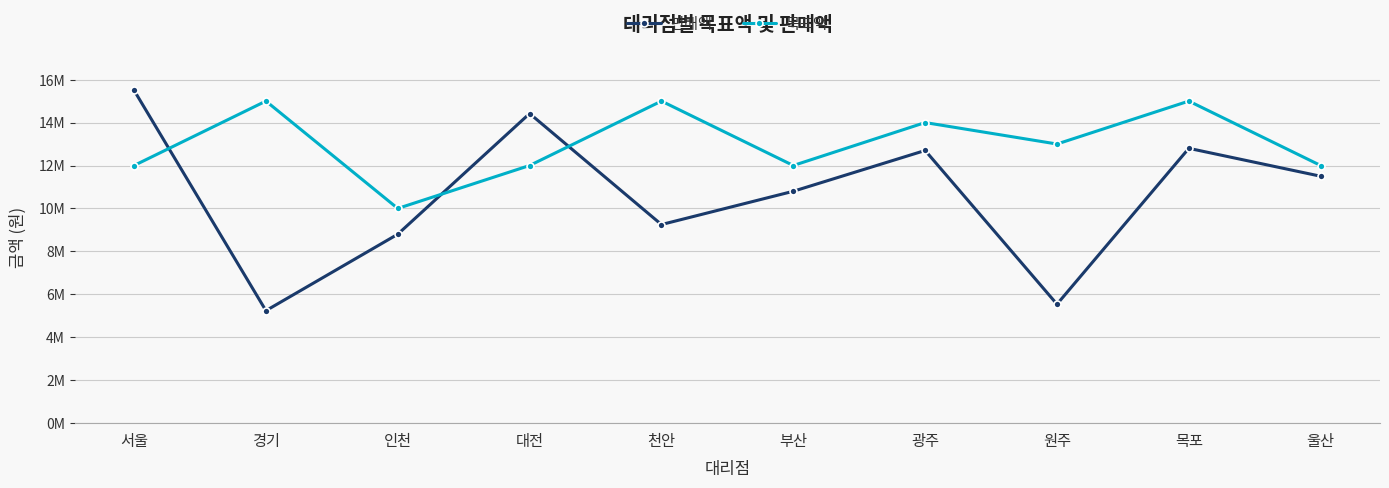

What are all the series names shown in the legend?

판매액, 목표액